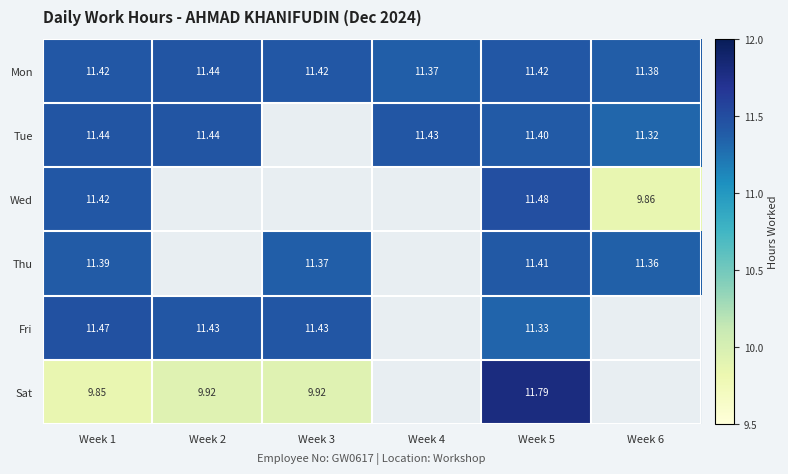

Is the value of Mon at Week 6 greater than the value of Fri at Week 3?

No